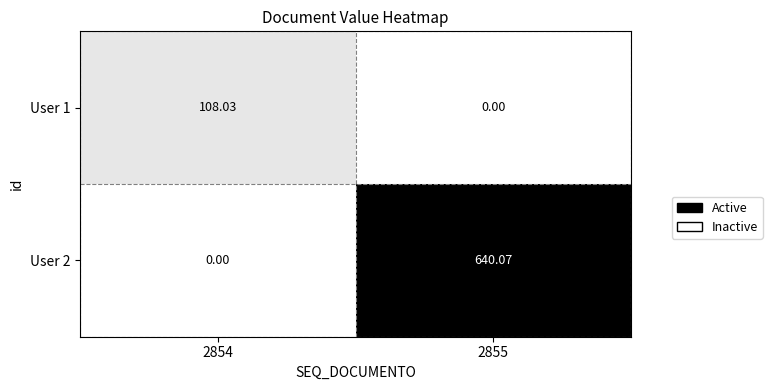

Is the value of User 1 at 2855 greater than the value of User 2 at 2855?

No